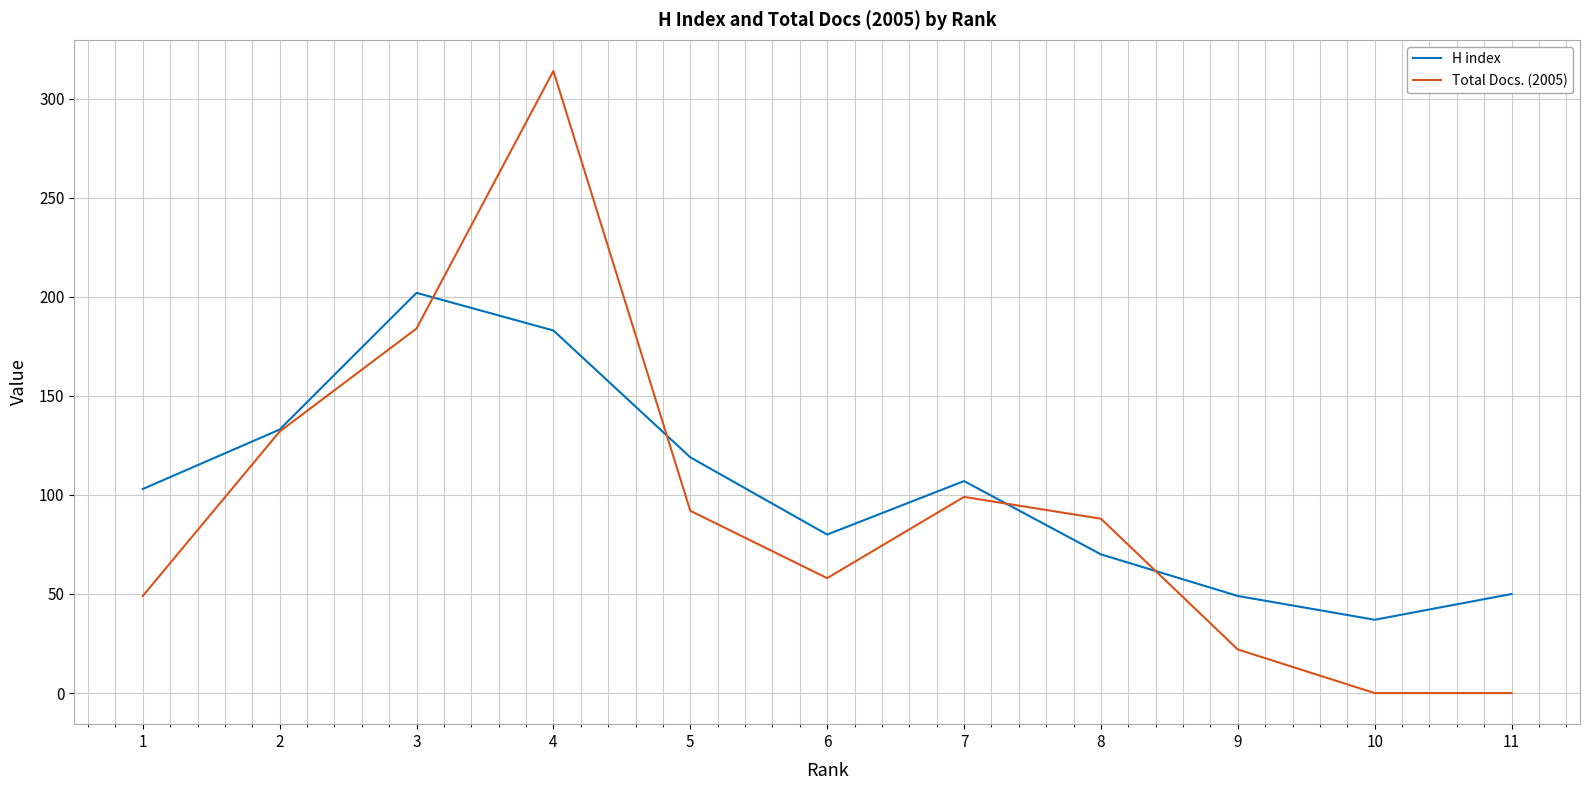

What is the greatest value displayed?

314